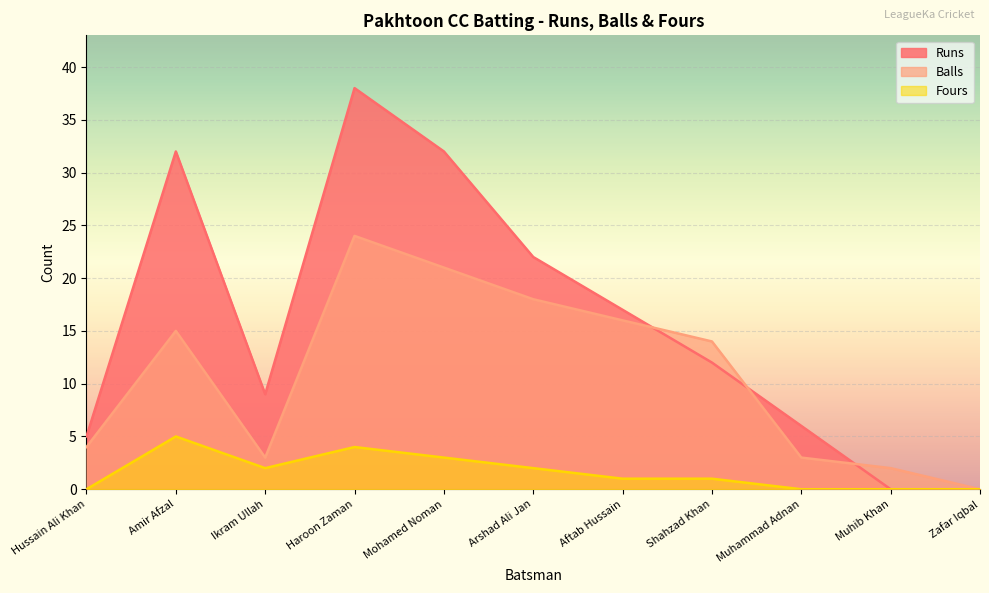

Reading right to left, list all the values displayed in this chart.

Runs: 0	0	6	12	17	22	32	38	9	32	5
Balls: 0	2	3	14	16	18	21	24	3	15	4
Fours: 0	0	0	1	1	2	3	4	2	5	0